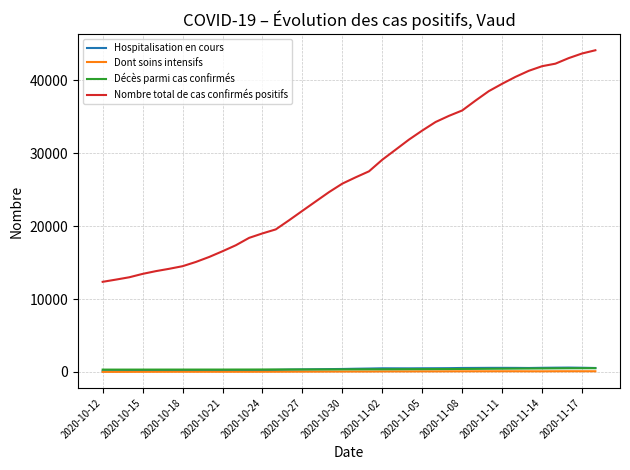

Which series has the widest spread of values?

Nombre total de cas confirmés positifs